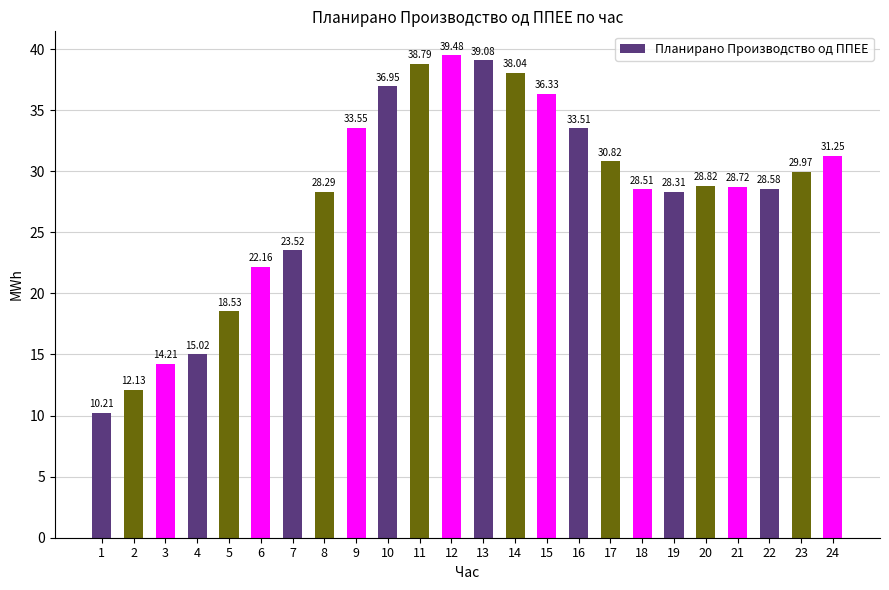

Is it true that the value at 10 is 49.1?

False